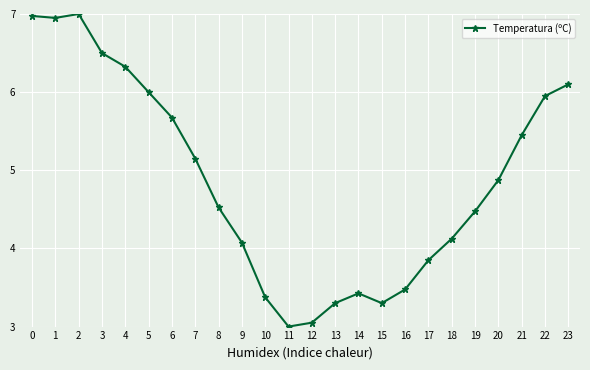

At which category does the data reach its first local peak?

2